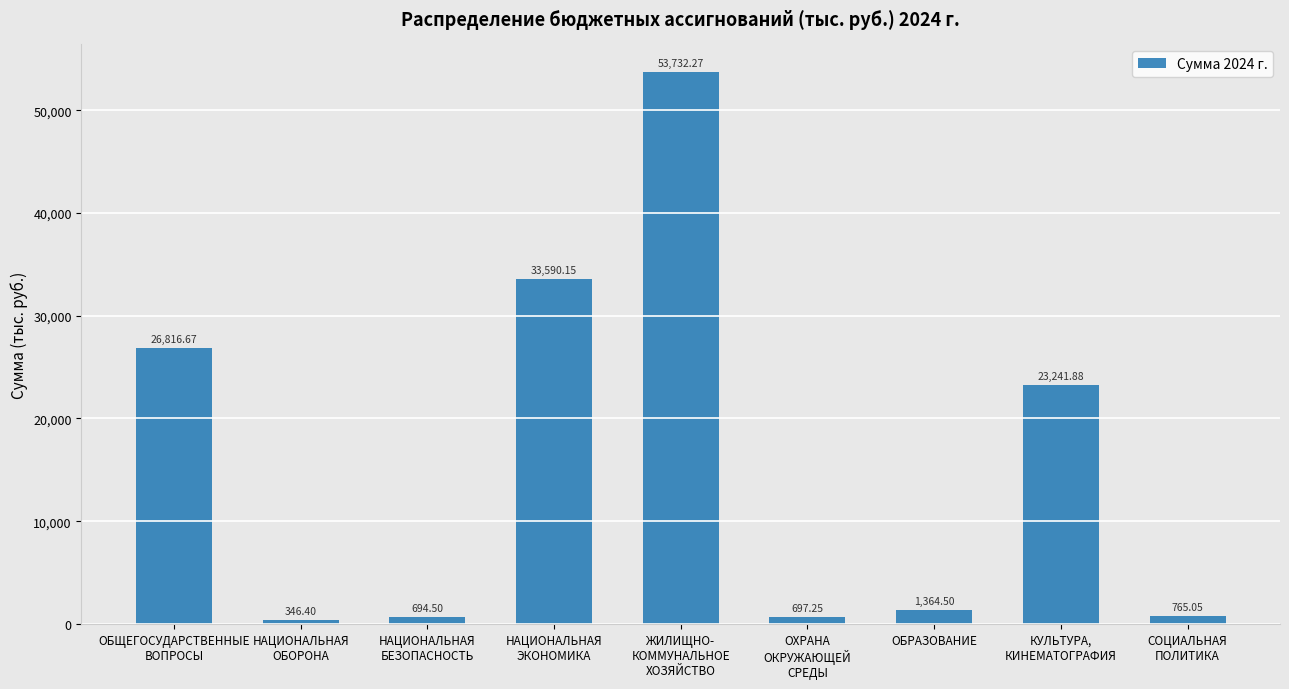

Is it true that the value at ОБЩЕГОСУДАРСТВЕННЫЕ
ВОПРОСЫ is 12637.1?

False